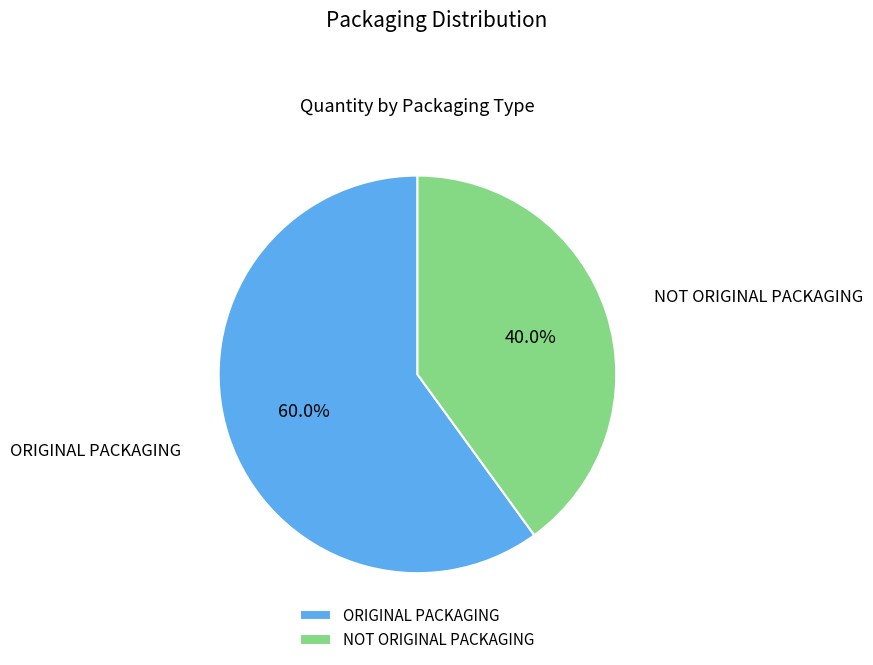

Which category accounts for the majority?

ORIGINAL PACKAGING